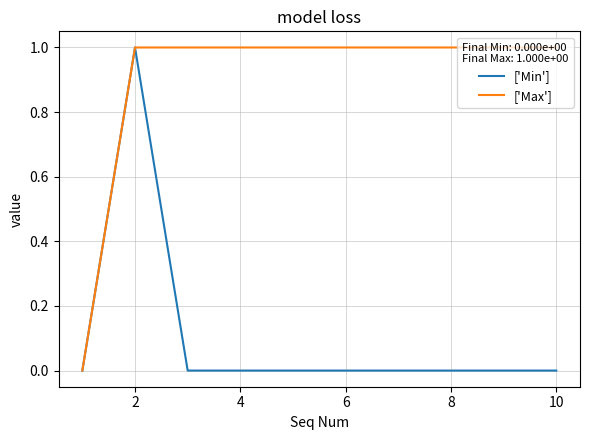

In ['Min'], how many points are higher than both neighbors (excluding endpoints)?

1